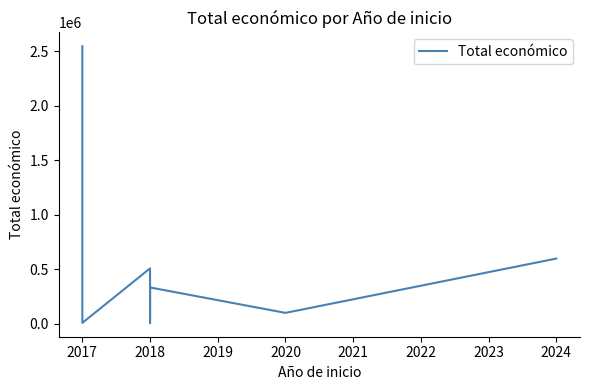

Which has a higher value, 2018 or 2018?

2018